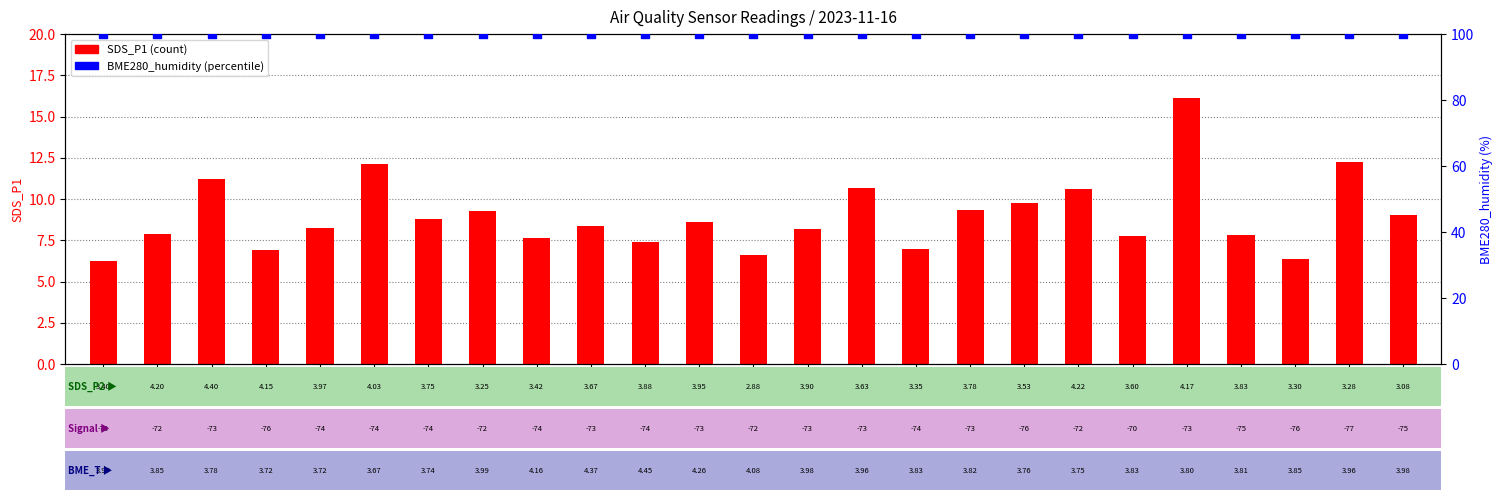

At which category is the sum across all series the highest?

00:49